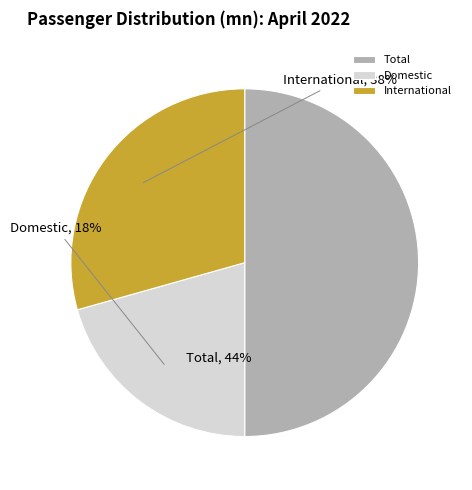

To the nearest percent, what is the difference between the largest and smallest slice percentages?

29%